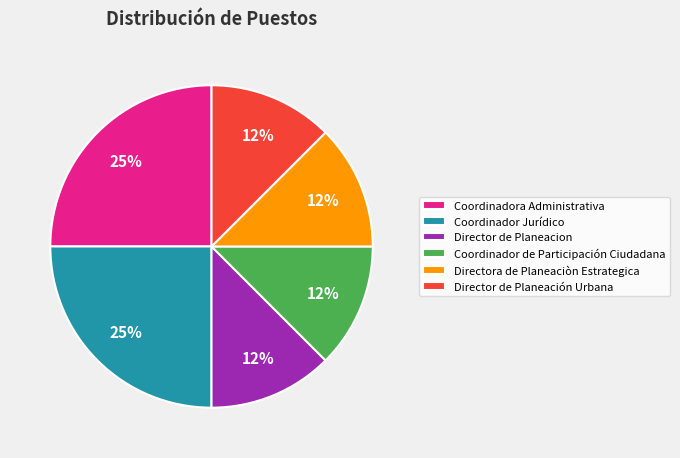

Do Coordinador Jurídico and Director de Planeacion together represent more than half of the pie?

No